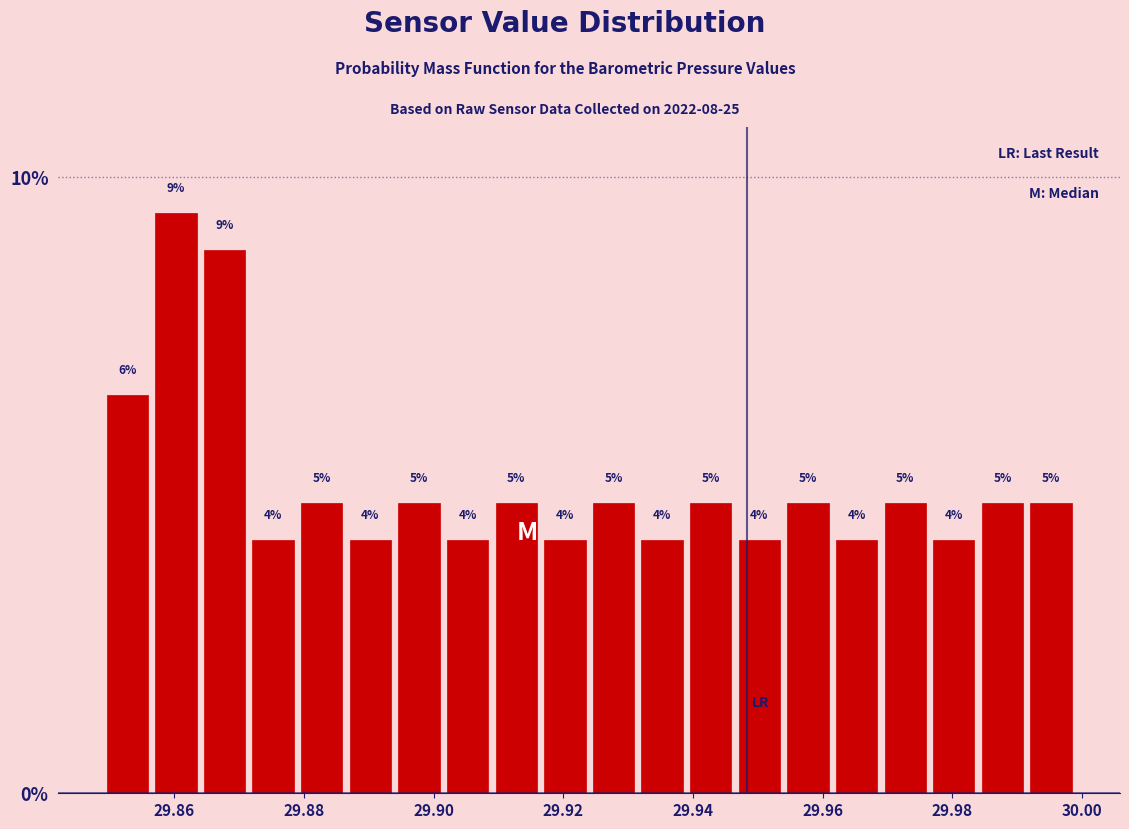

Read against the x-axis, roughly where is the centre of the tallest bar?

29.860